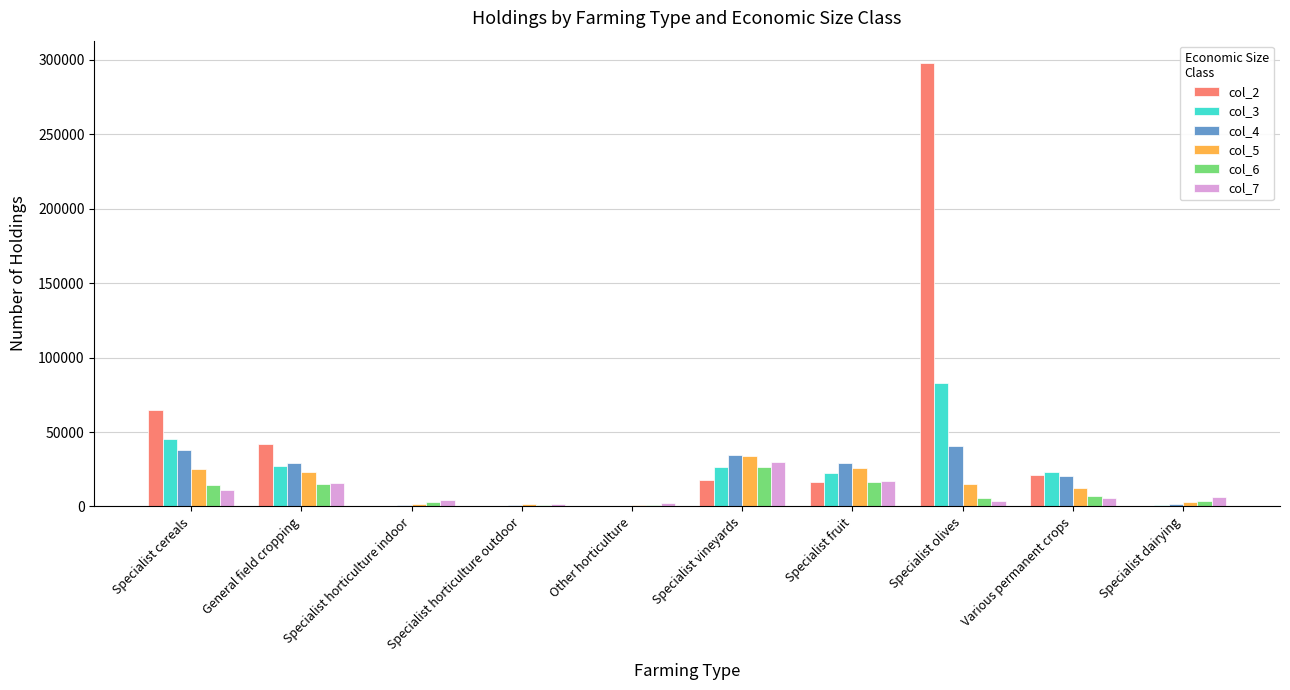

At which category is the sum across all series the highest?

Specialist olives